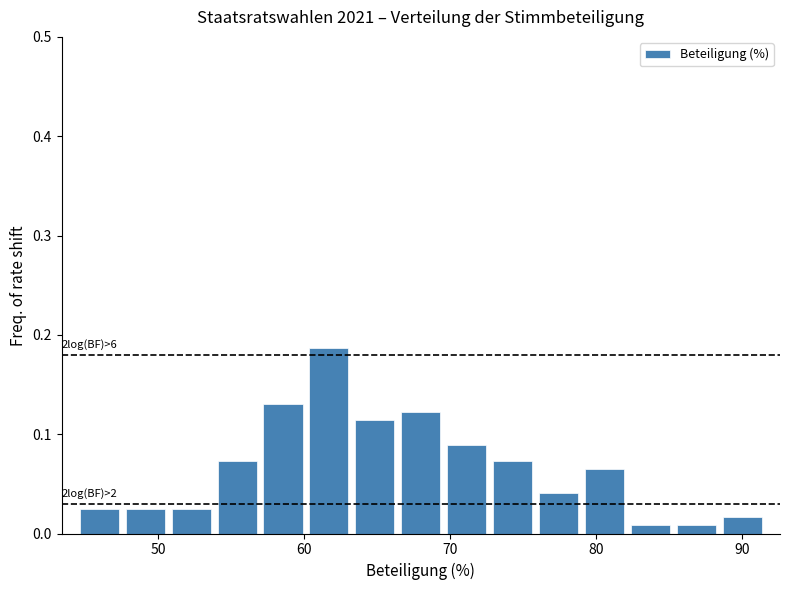

Read against the x-axis, roughly where is the centre of the tallest bar?

62